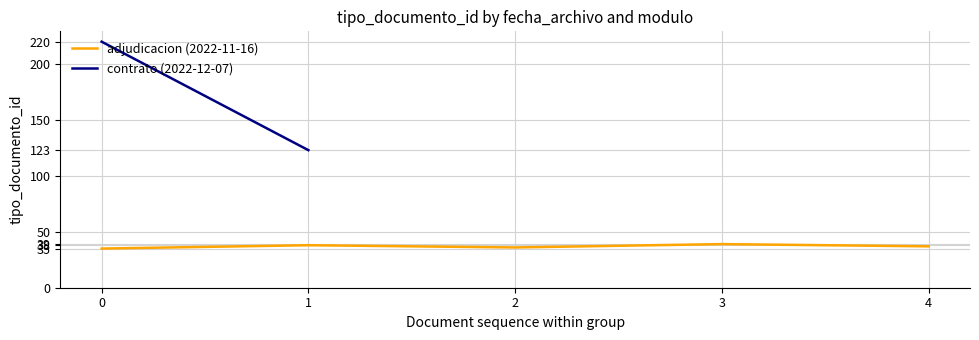

What is the difference between the maximum and minimum values?

4